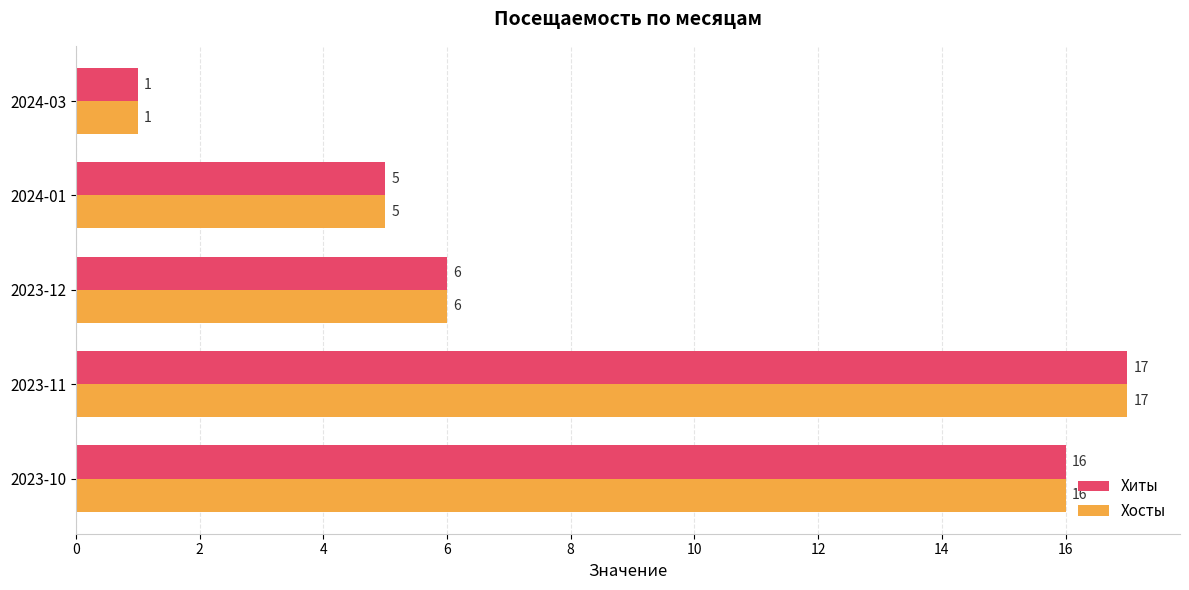

Which category has the highest value in the Хосты series?

2023-11